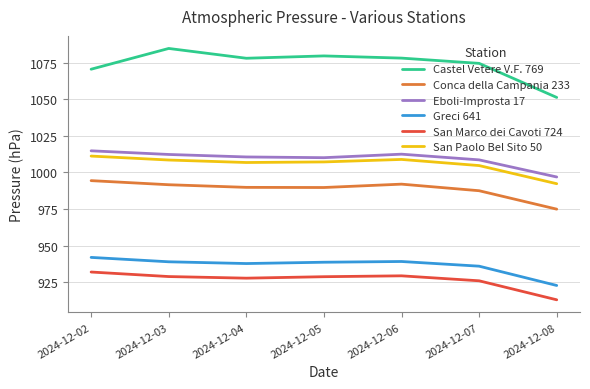

The value of San Paolo Bel Sito 50 at 2024-12-07 is 1004.7. True or false?

True